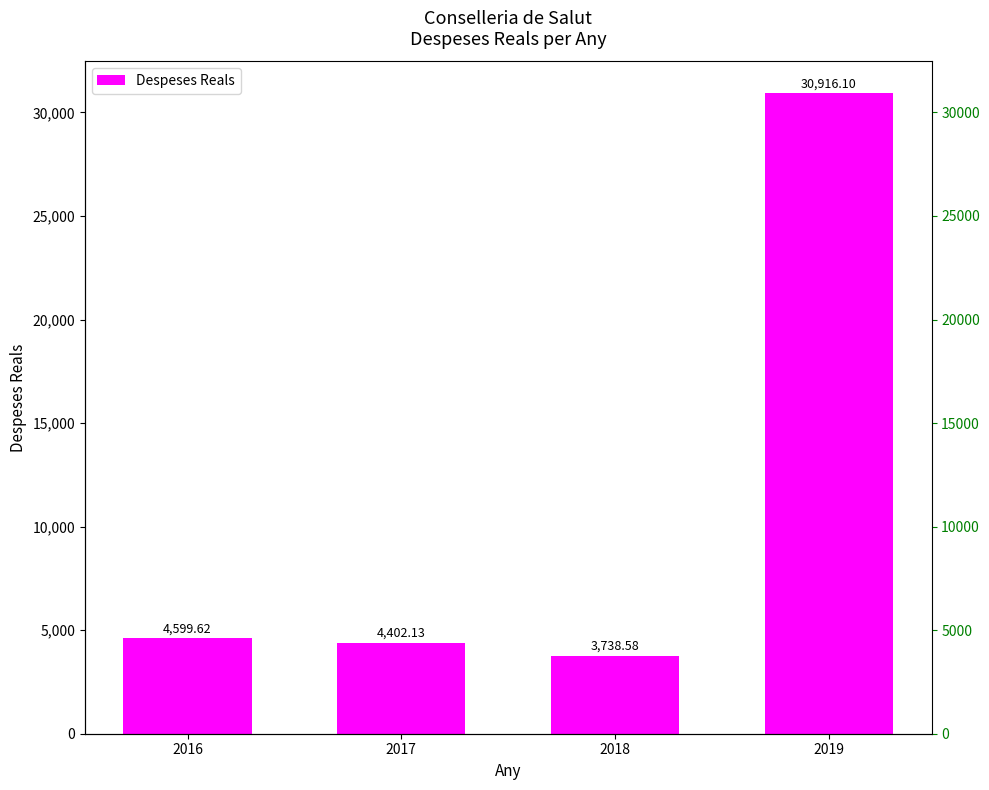

Where does the data first go above 4599?

2016